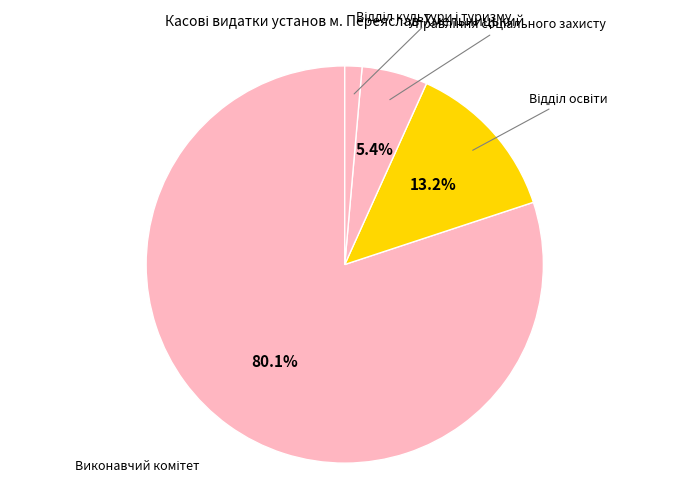

To the nearest percent, what is the difference between the largest and smallest slice percentages?

79%